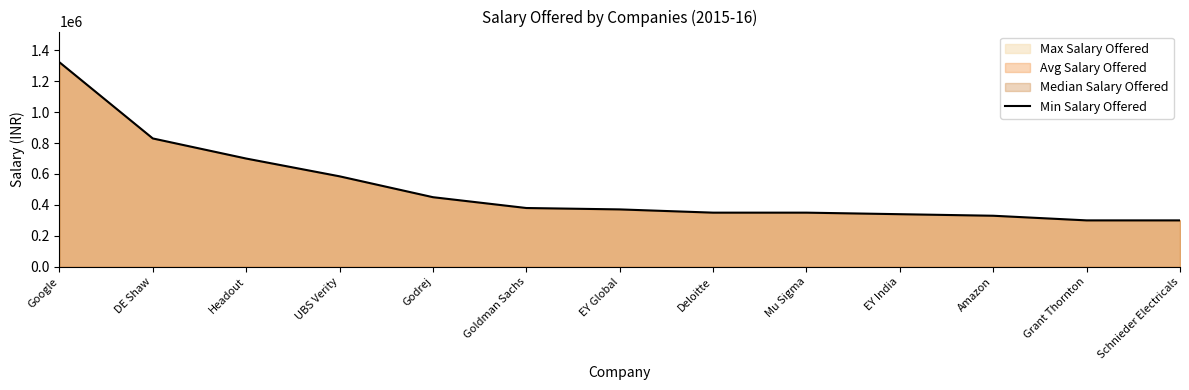

What position from the right is Goldman Sachs?

8